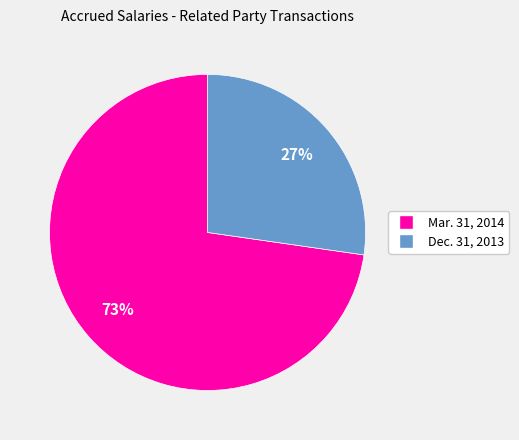

Is the sum of Mar. 31, 2014 and Dec. 31, 2013 greater than half?

Yes